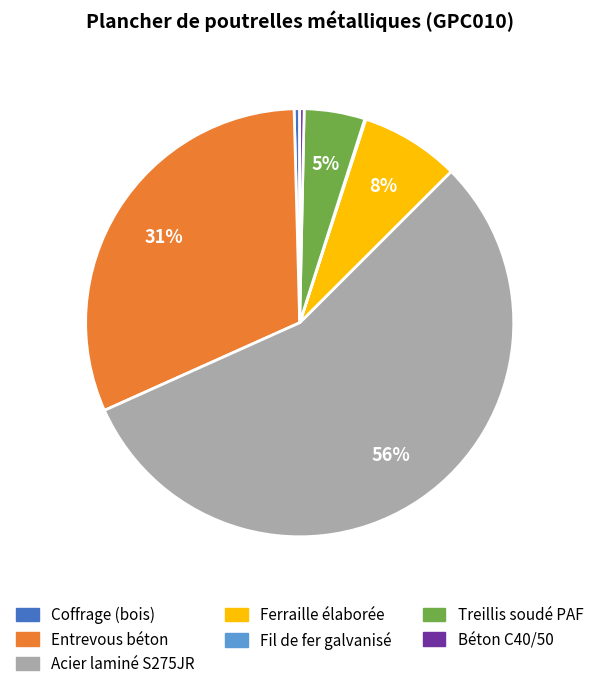

Is there any slice that represents more than half of the pie?

Yes